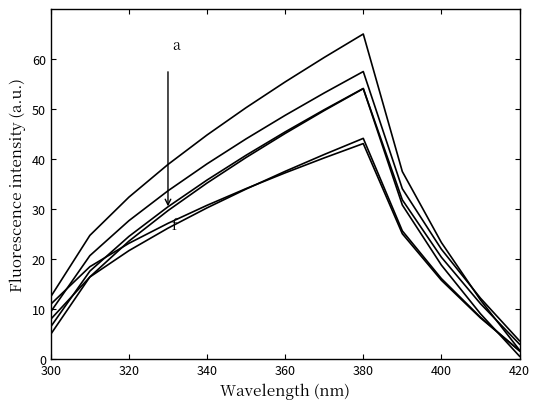

Reading right to left, transcribe all the data shown in this chart.

Aath1_m: 3.0	11.1	20.4	31.8	54.1	49.7	45.1	40.3	35.2	29.7	23.6	16.4	5.0
Abbp1_m: 0.6	9.1	18.8	30.8	54.1	49.9	45.4	40.8	35.8	30.5	24.5	17.6	6.5
Bmd19_m: 1.7	8.4	16.1	25.6	44.1	40.9	37.6	34.0	30.2	26.2	21.7	16.4	8.0
Bwq7_m: 3.7	12.2	22.0	34.1	57.5	53.2	48.7	44.0	39.0	33.7	27.7	20.7	9.5
Hrq3_m: 1.7	8.3	15.8	25.1	43.1	40.2	37.2	34.1	30.8	27.2	23.2	18.5	11.0
Jckm2_m: 1.8	11.8	23.3	37.5	65.0	60.3	55.4	50.3	44.8	38.9	32.4	24.7	12.5